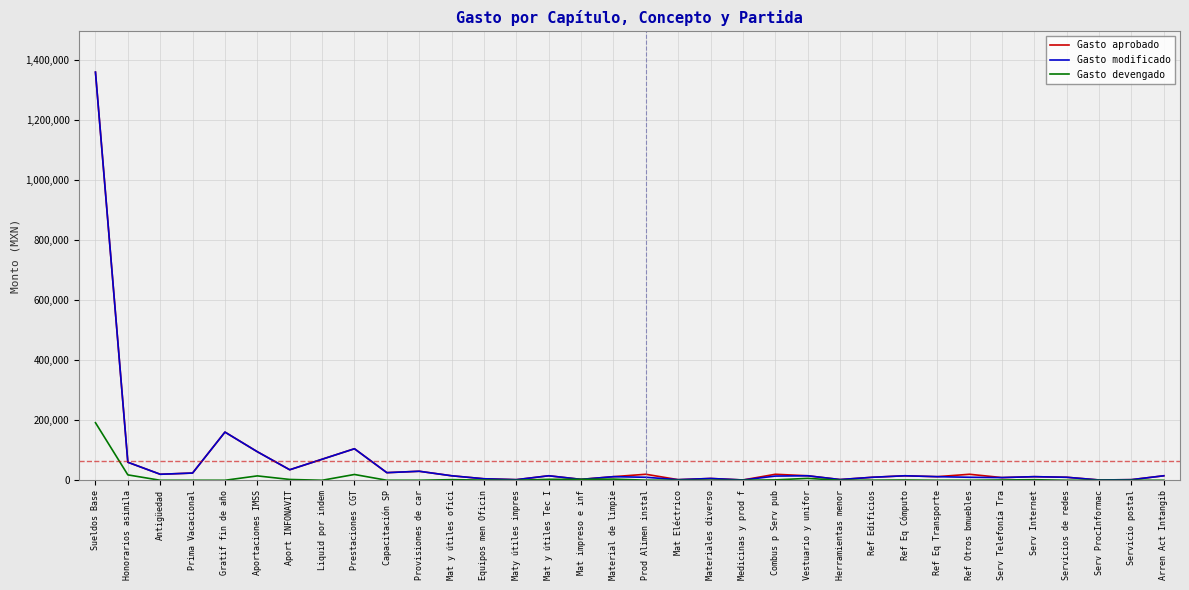

What position from the right is Serv Telefonía Tra?

6